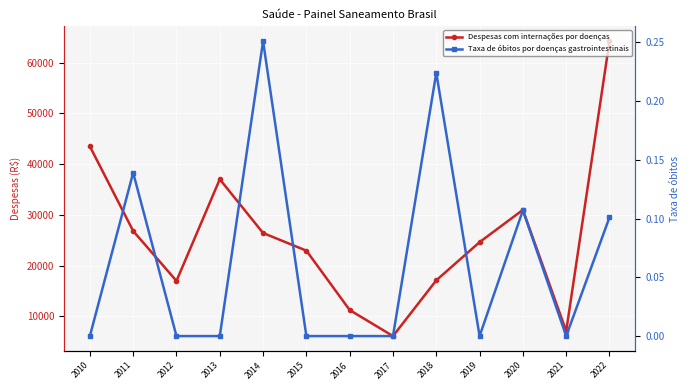

At which category does Taxa de óbitos por doenças gastrointestinais reach its first local valley?

2019